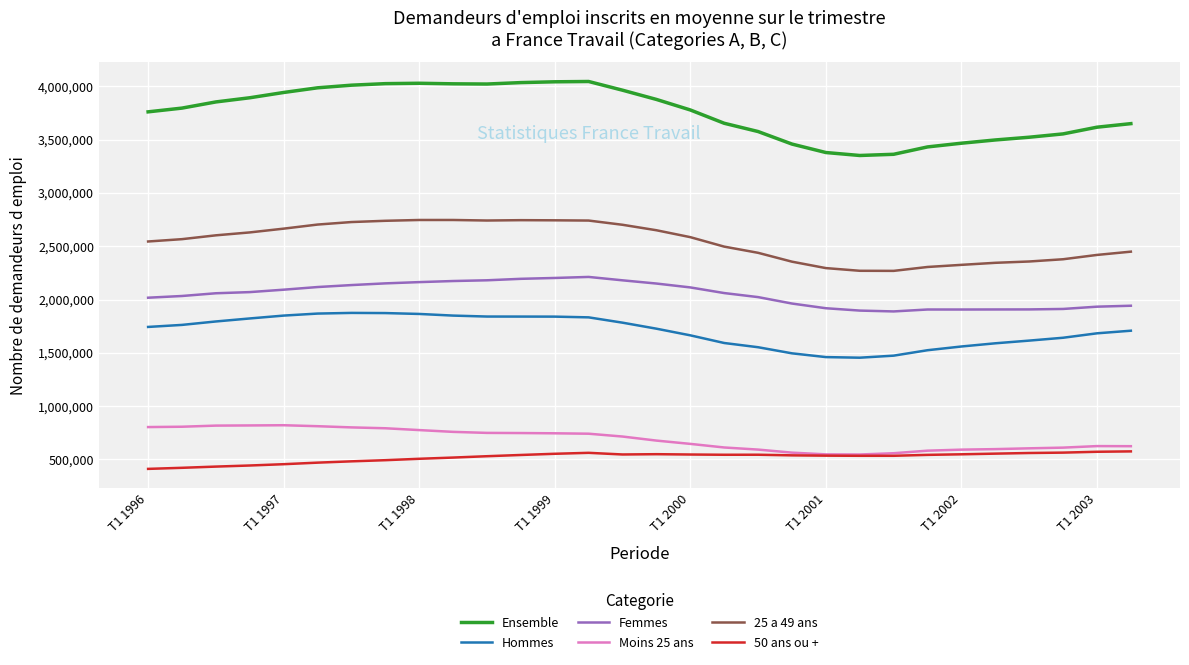

True or false: Femmes and 50 ans ou + intersect in this chart.

False